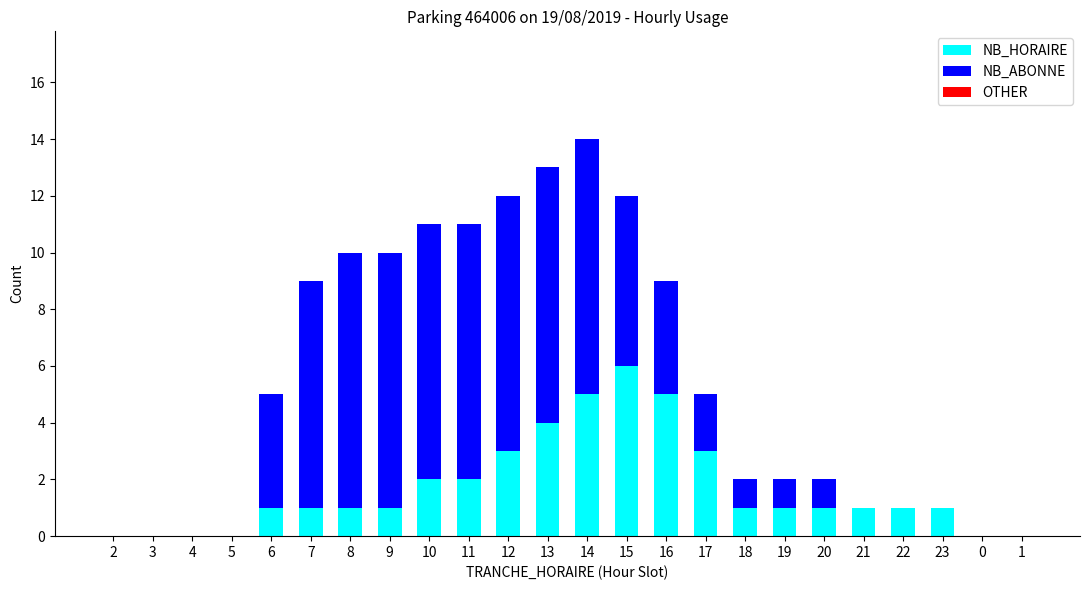

What is the sum of all NB_HORAIRE values?

40